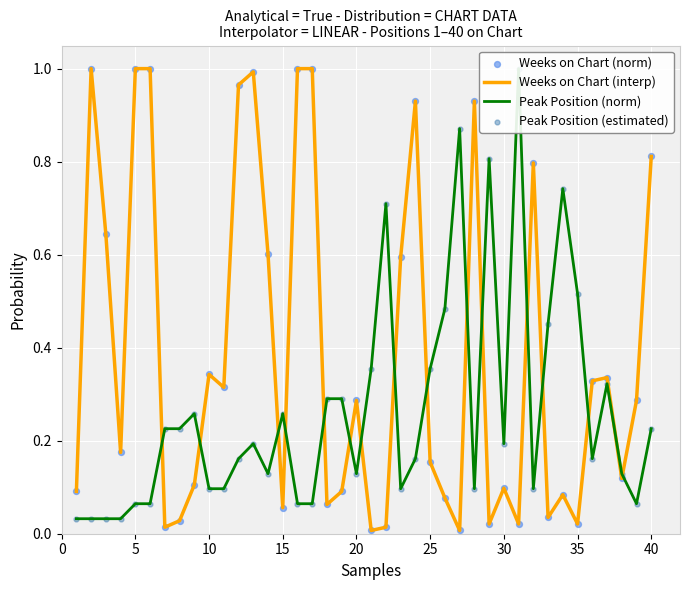

Which series has the largest total across all categories?

Weeks on Chart (interp)